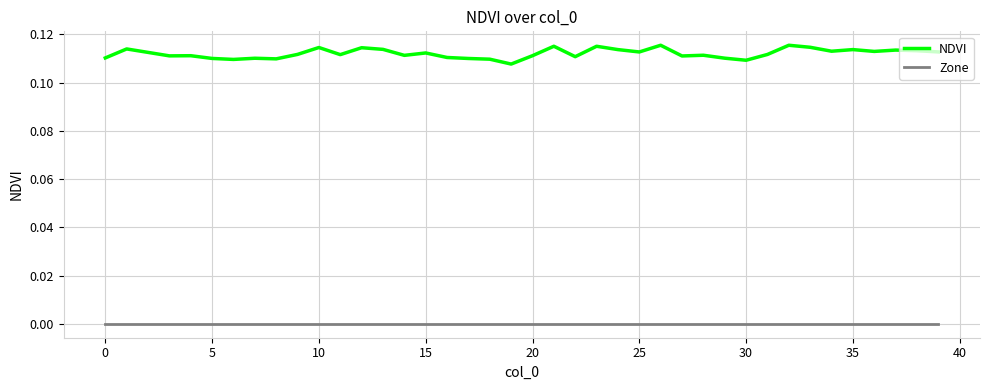

List the series in order of their peak value, lowest first.

Zone, NDVI